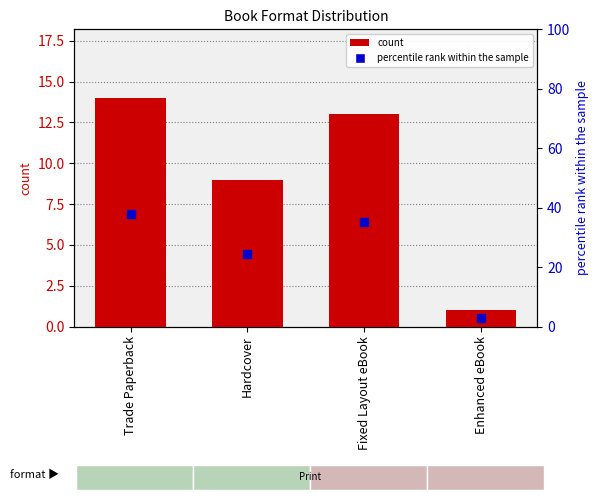

Is the value of count at Hardcover greater than the value of percentile rank within the sample at Trade Paperback?

No